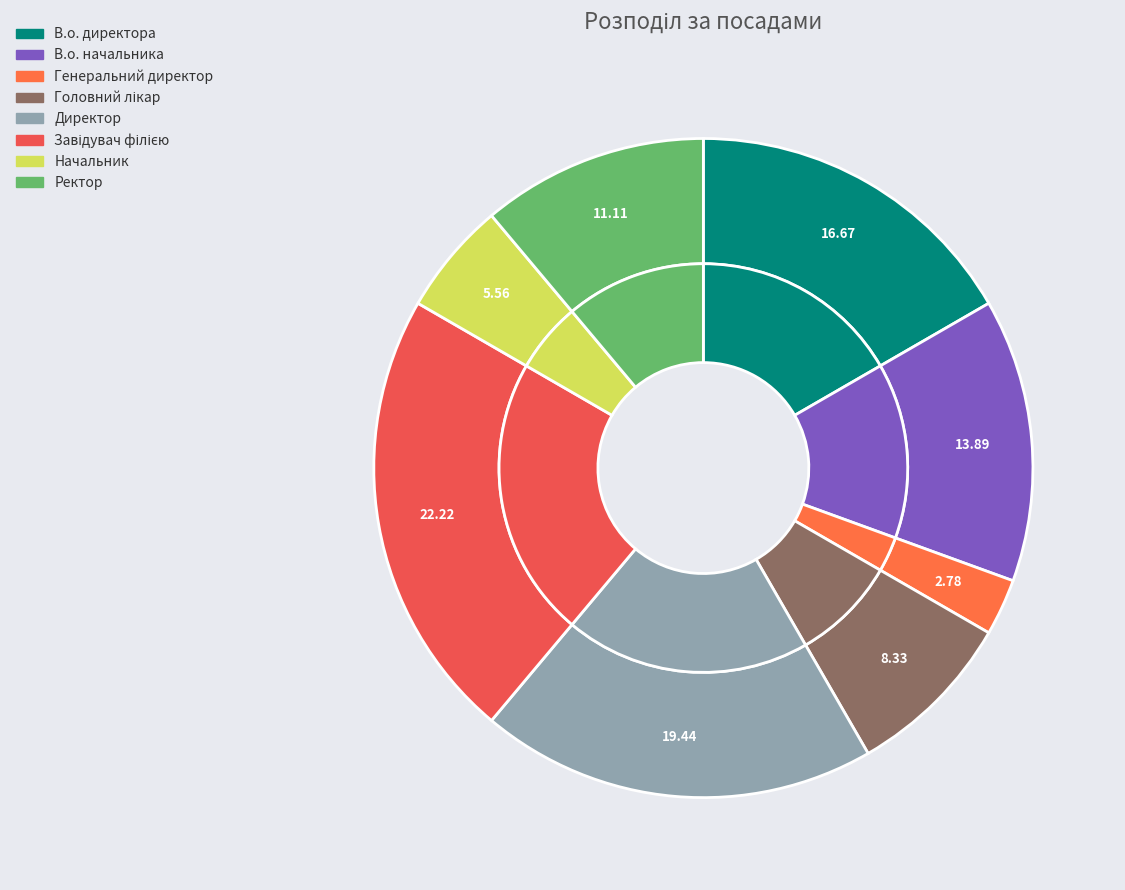

Is Директор the majority of the pie?

No